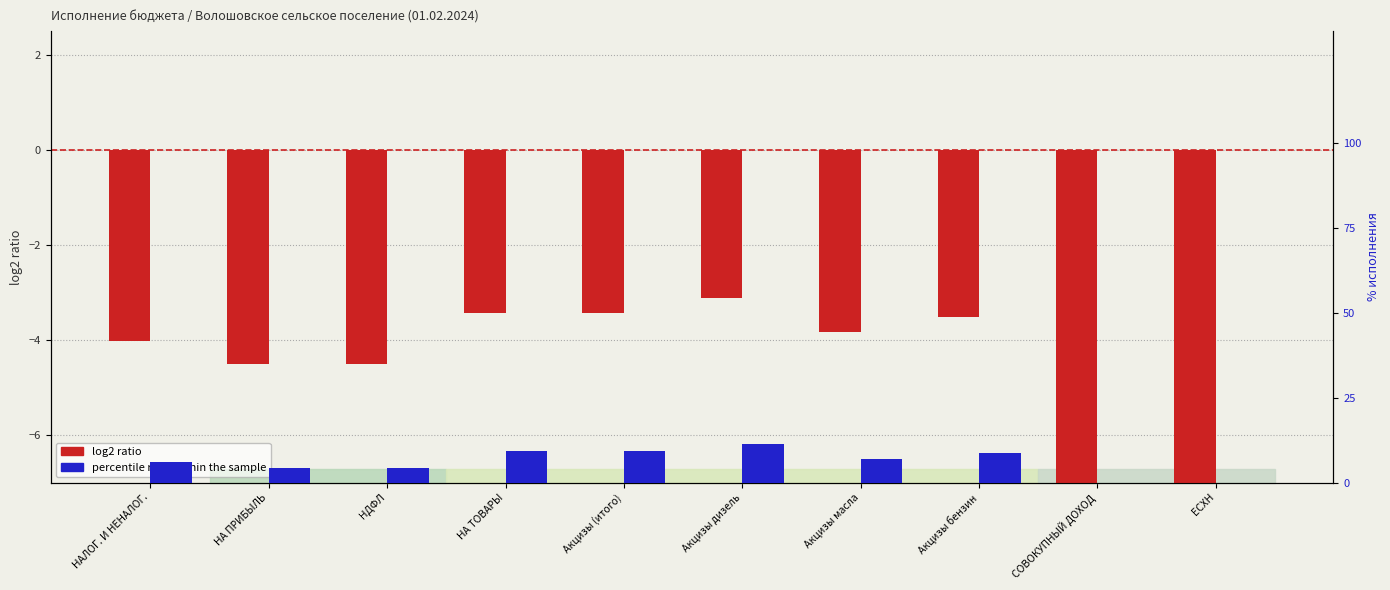

List the series in order of their peak value, lowest first.

log2 ratio, percentile rank within the sample